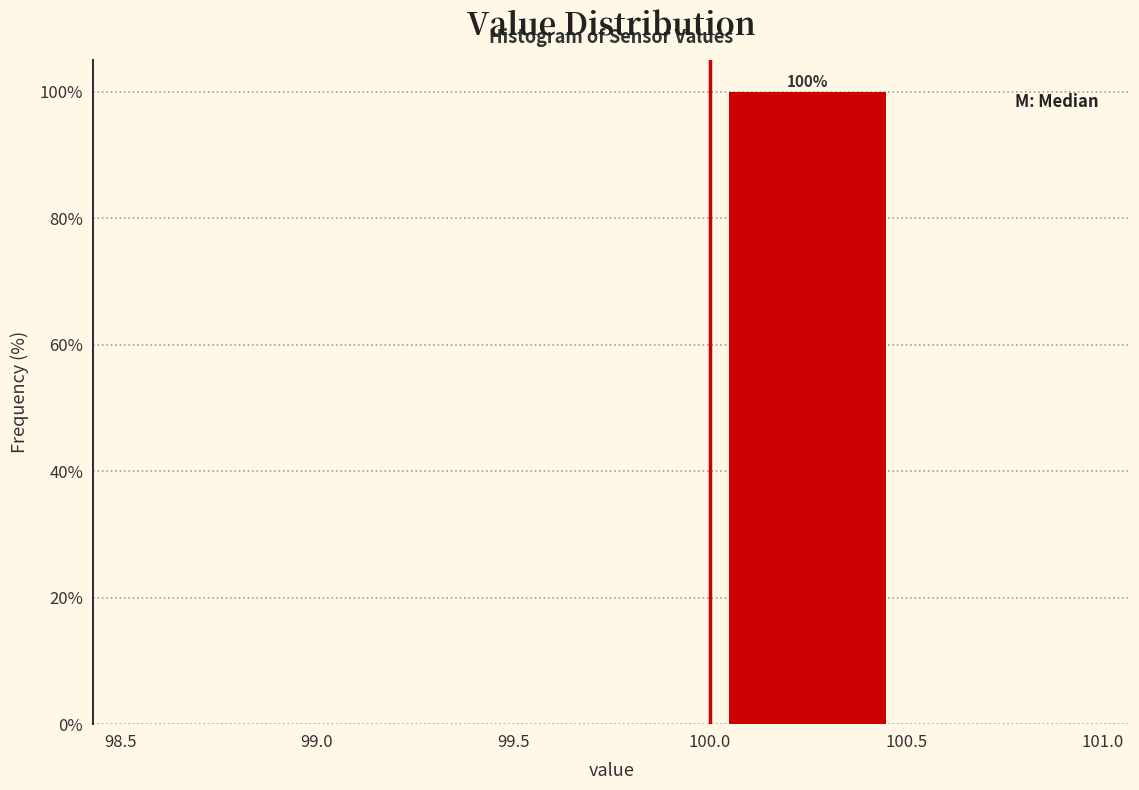

Over which range of the x-axis is the bar tallest?

100.0 to 100.5